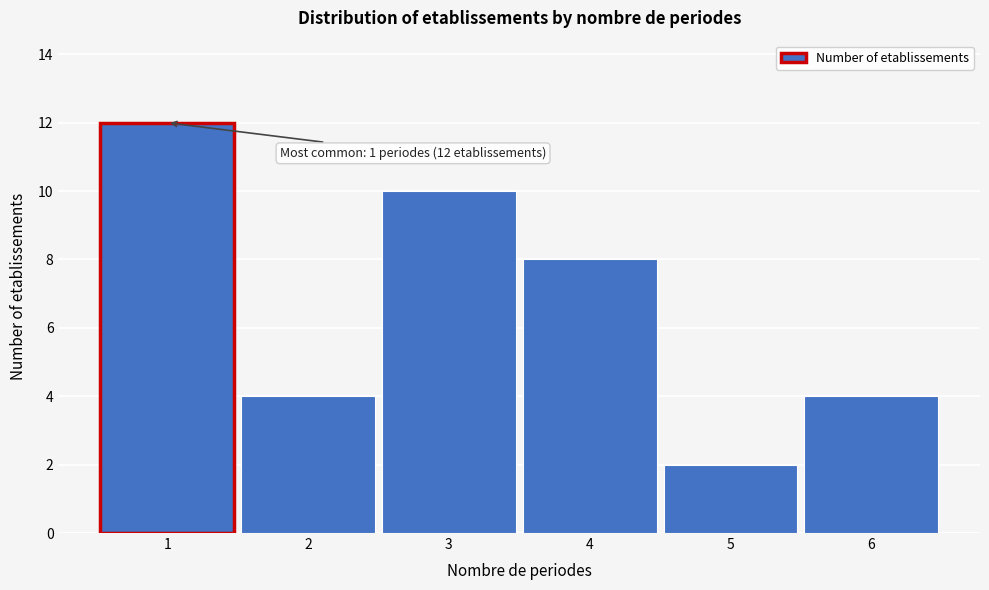

Reading left to right, list all the values displayed in this chart.

1=12	2=4	3=10	4=8	5=2	6=4